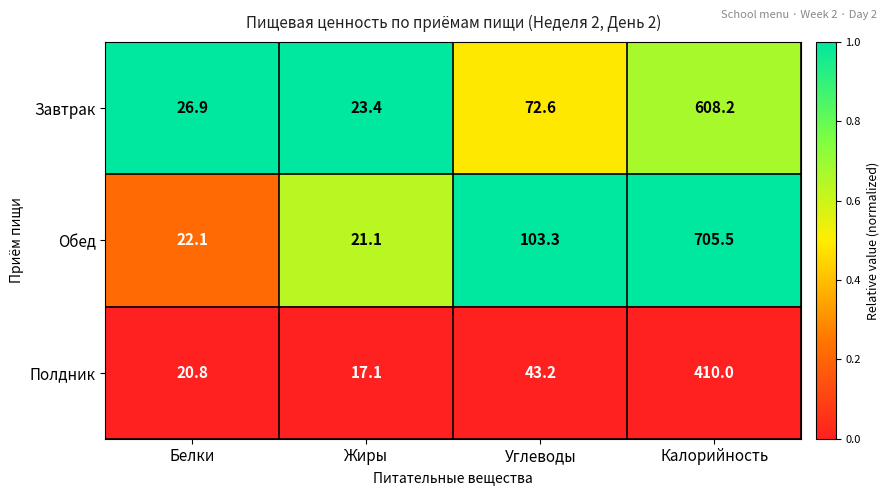

At which category does the chart reach its peak across all series?

Калорийность